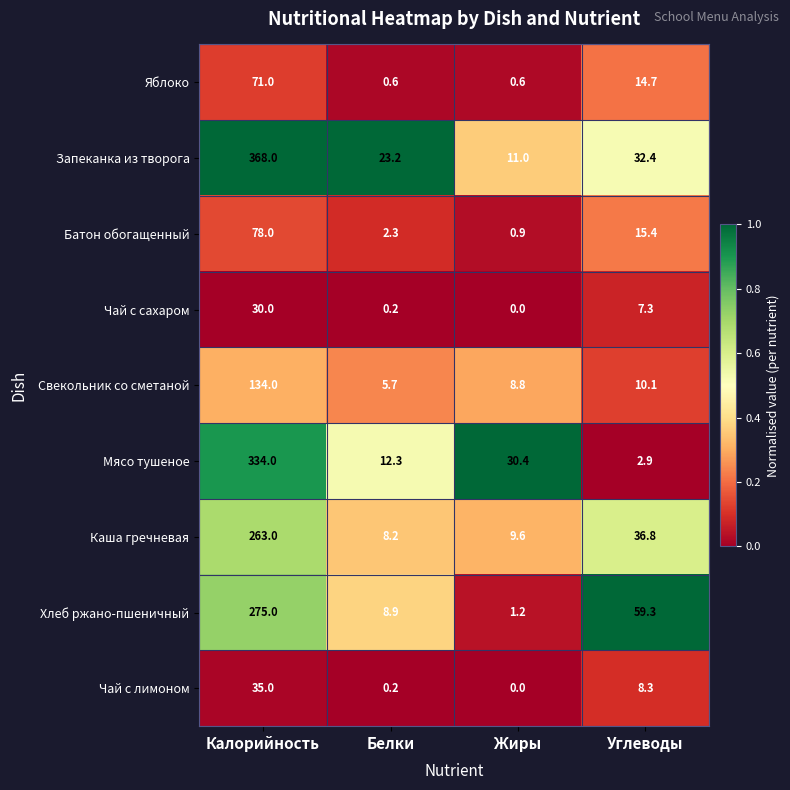

What is the sum of the Батон обогащенный values at Белки and Углеводы?

17.7